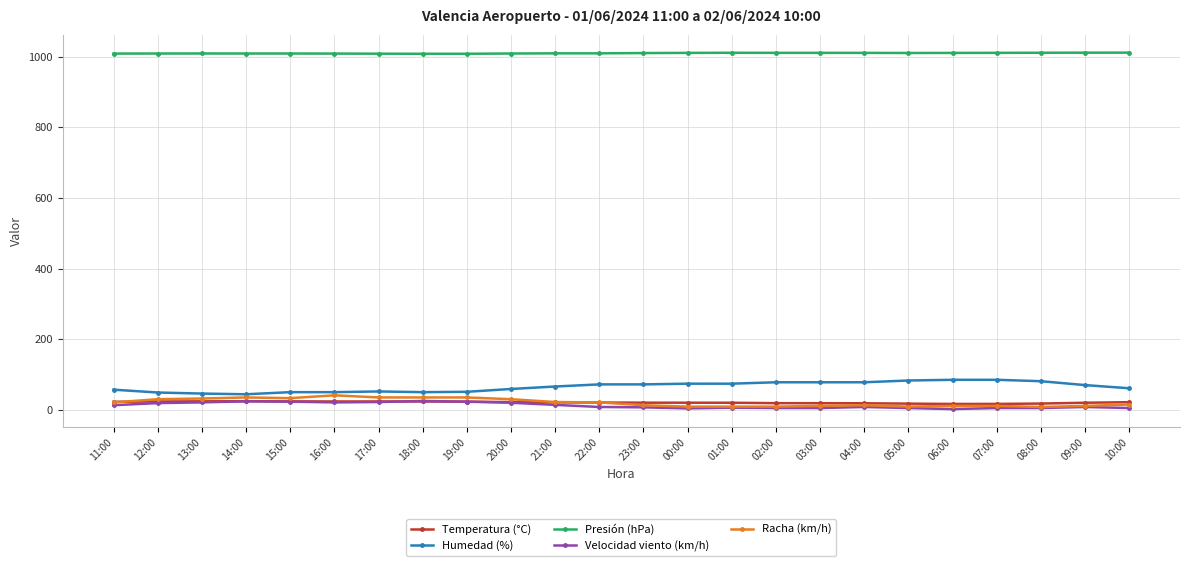

True or false: Presión (hPa) has more than 1 points higher than both neighbors.

True